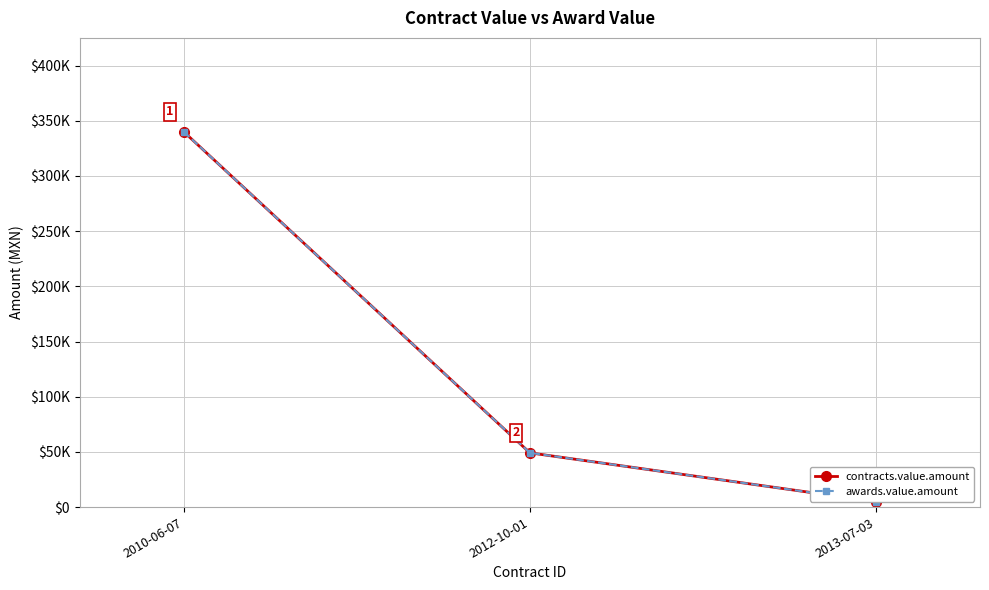

List the series in order of their peak value, lowest first.

contracts.value.amount, awards.value.amount